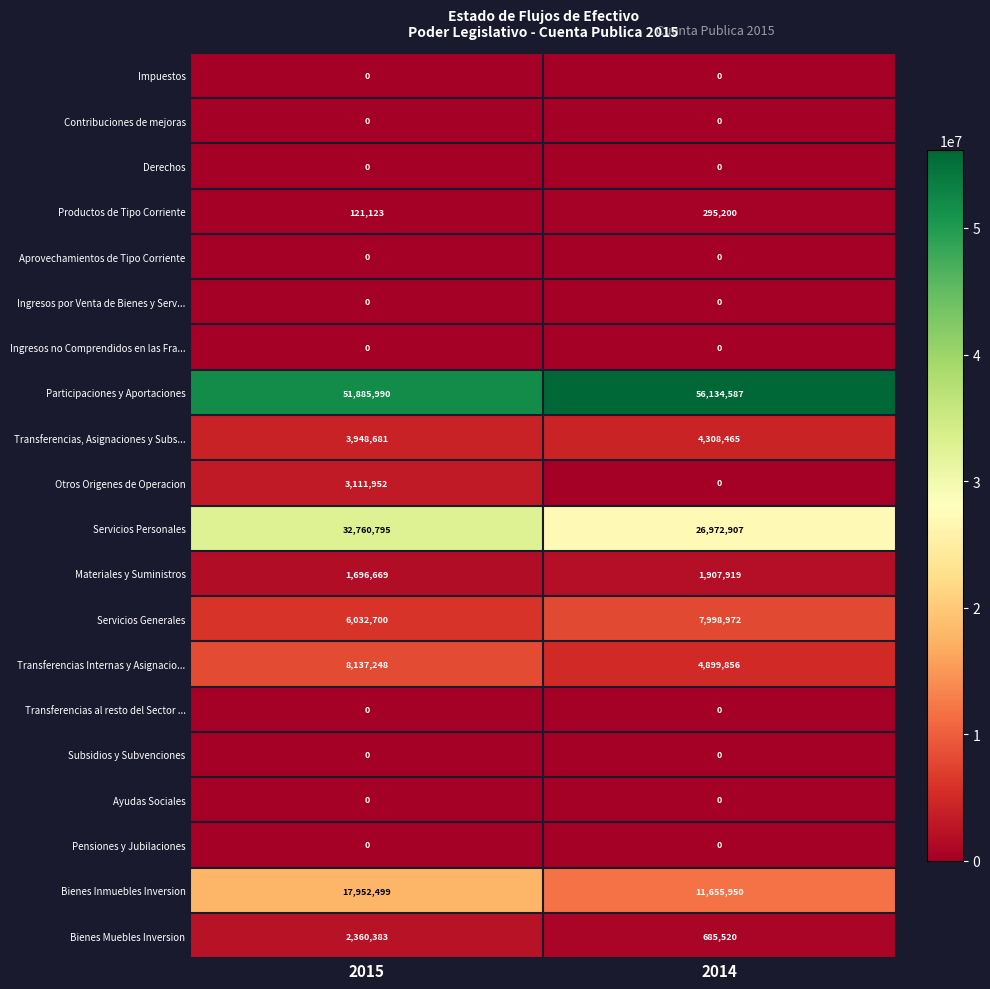

What is the total value across all series at 2015?

128008040